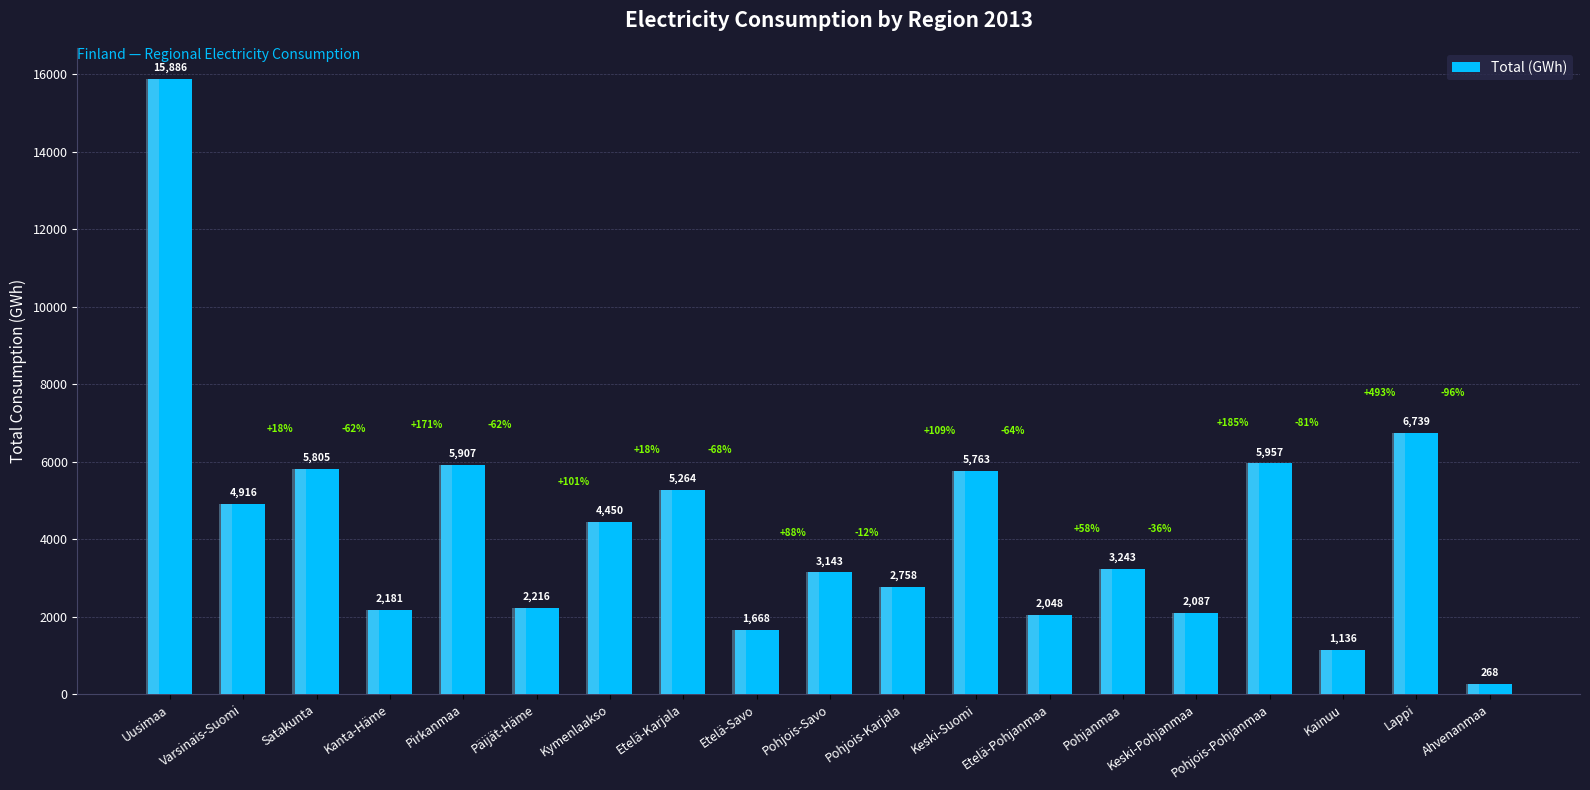

What is the approximate value at Kymenlaakso, to the nearest 50?

4450